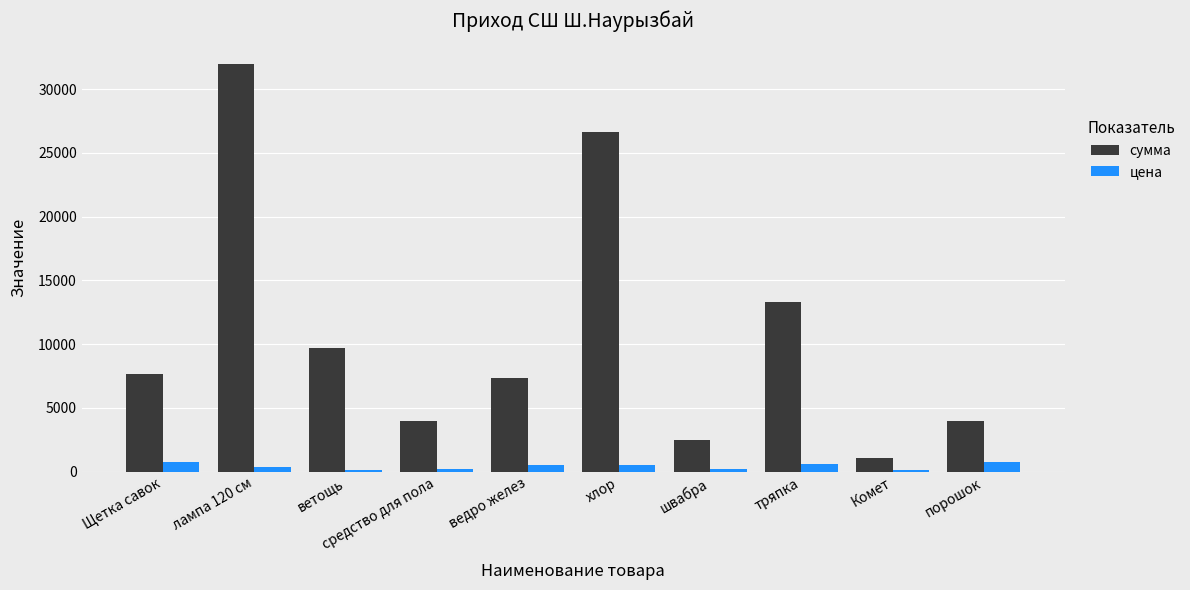

True or false: сумма has a value of 3480.0 at тряпка.

False